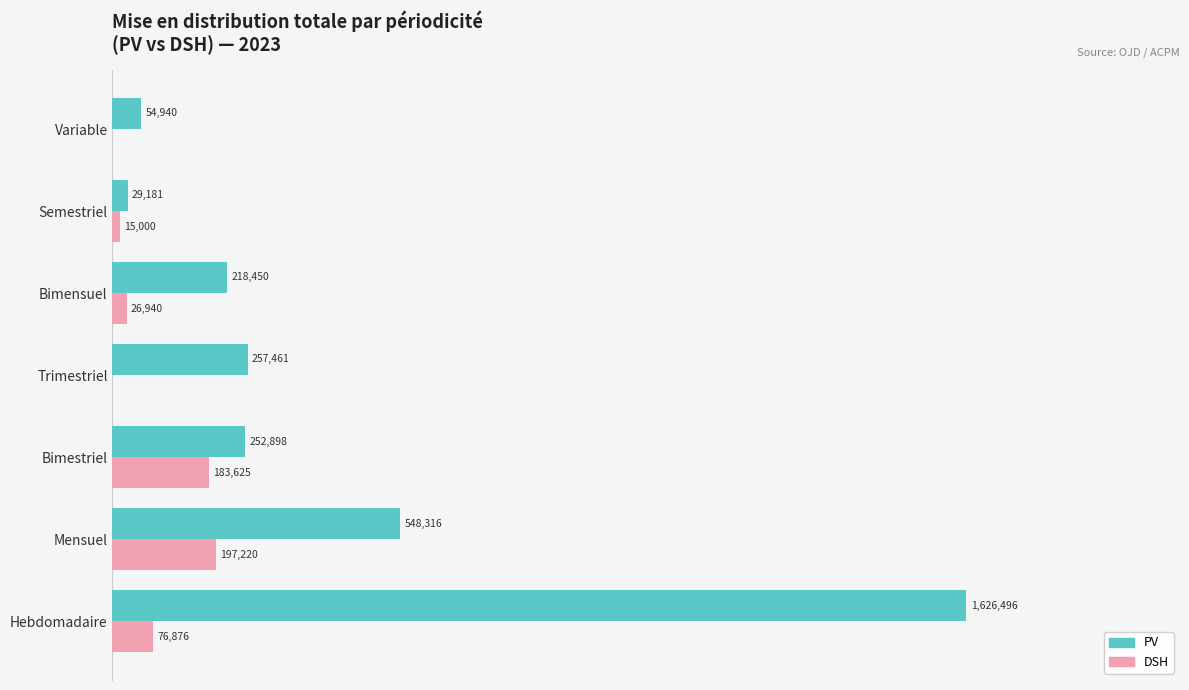

What are all the series names shown in the legend?

PV, DSH